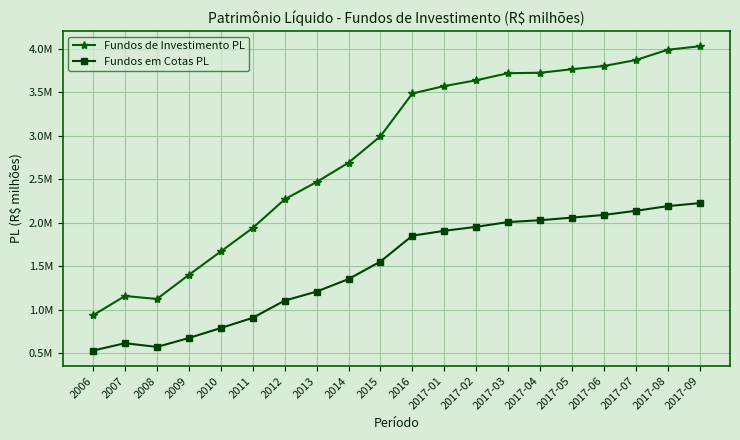

True or false: Fundos de Investimento PL and Fundos em Cotas PL cross at least once.

False